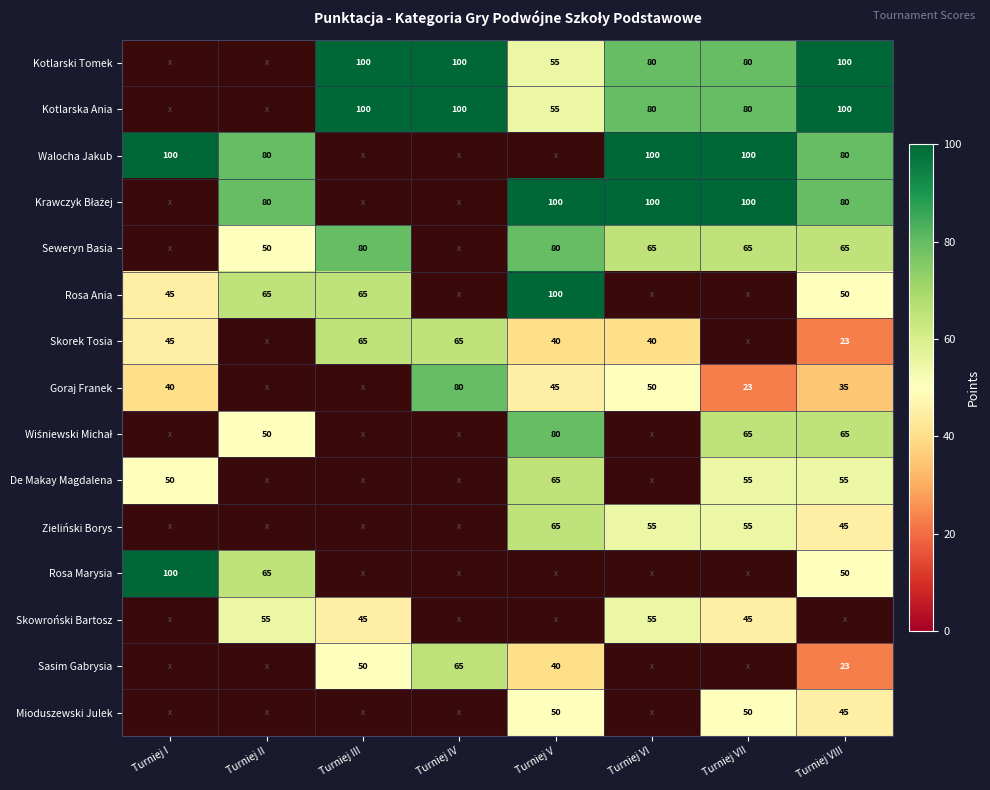

True or false: Zieliński Borys has a value of 21 at Turniej V.

False